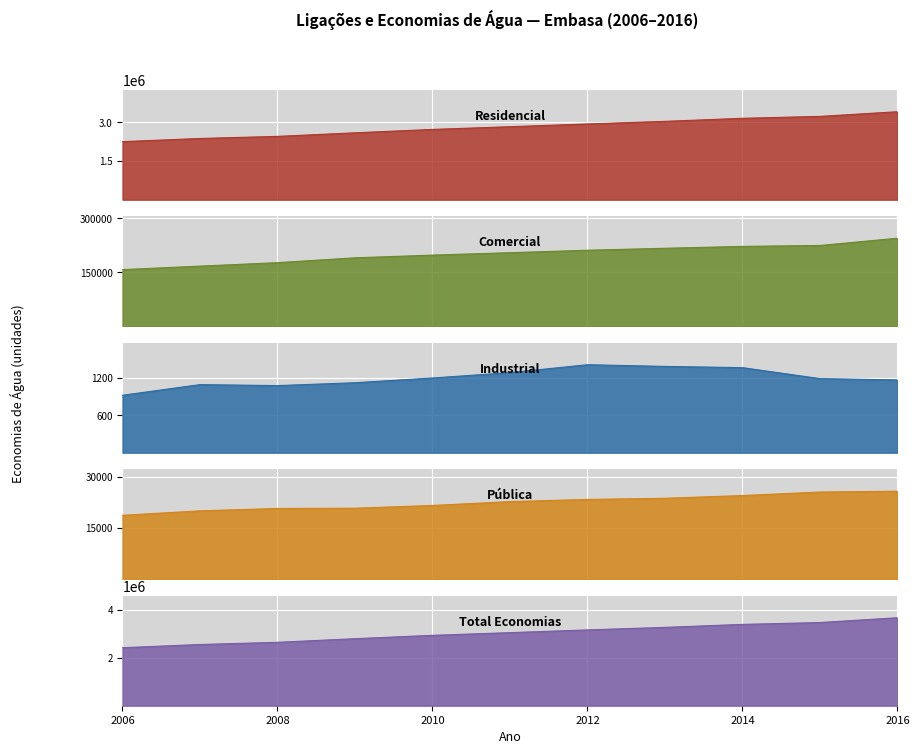

At which label is Comercial closest to 201043?

2010